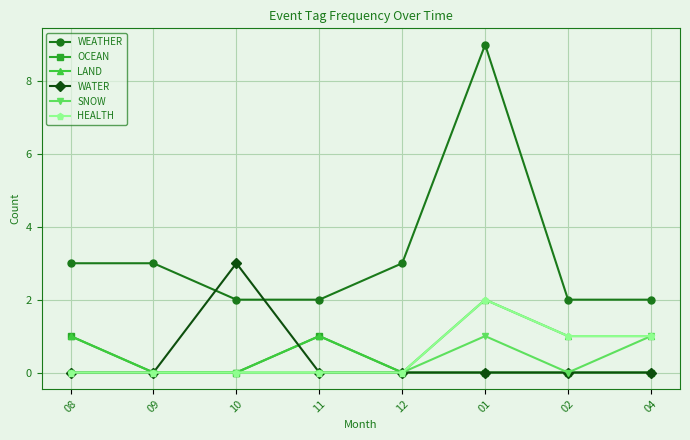

In WATER, how many points are higher than both neighbors (excluding endpoints)?

1